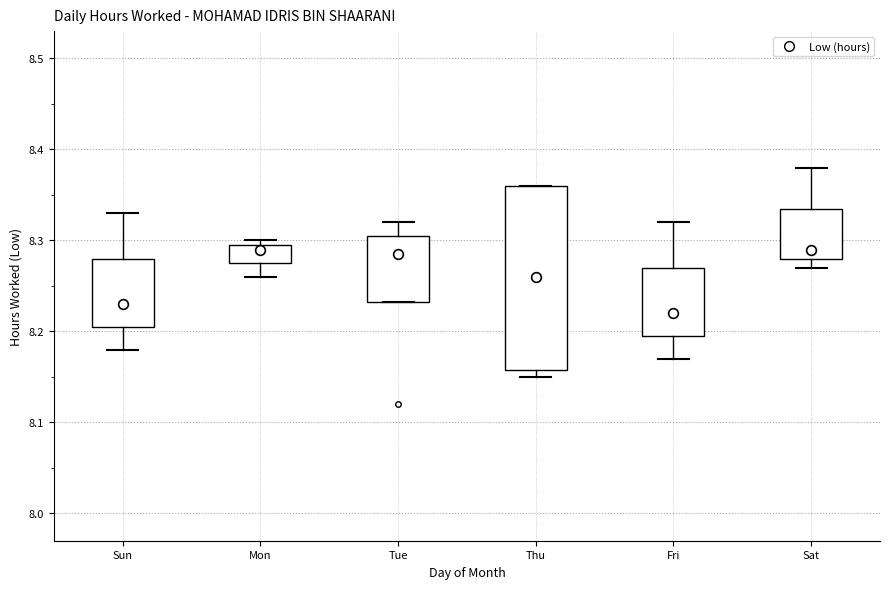

Reading left to right, transcribe this box plot: for each box, give where its median line is, the range the box spans, and where its two whiskers end, as read against the y-axis. The values are not printed on the chart, so give them approximately, as read against the axis.

Sun: median 8.23, box 8.21 to 8.28, whiskers 8.18 to 8.33
Mon: median 8.29, box 8.28 to 8.30, whiskers 8.26 to 8.30 (just above the box's upper edge)
Tue: median 8.29, box 8.23 to 8.31, whiskers 8.23 to 8.32
Thu: median 8.26, box 8.16 to 8.36, whiskers 8.15 to 8.36
Fri: median 8.22, box 8.20 to 8.27, whiskers 8.17 to 8.32
Sat: median 8.29, box 8.28 to 8.34, whiskers 8.27 to 8.38